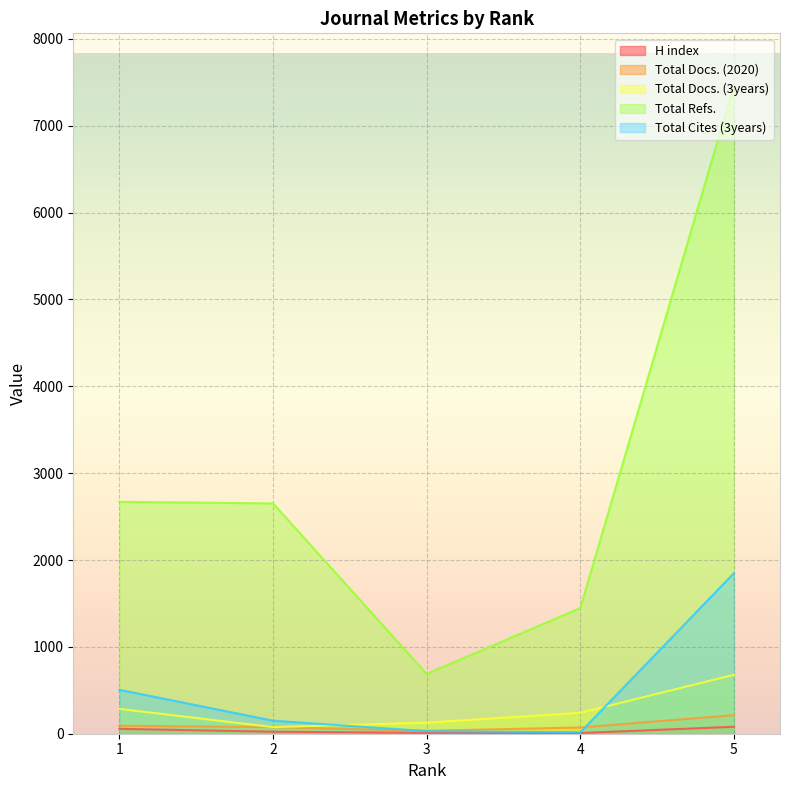

What is the total value across all series at 3?

891